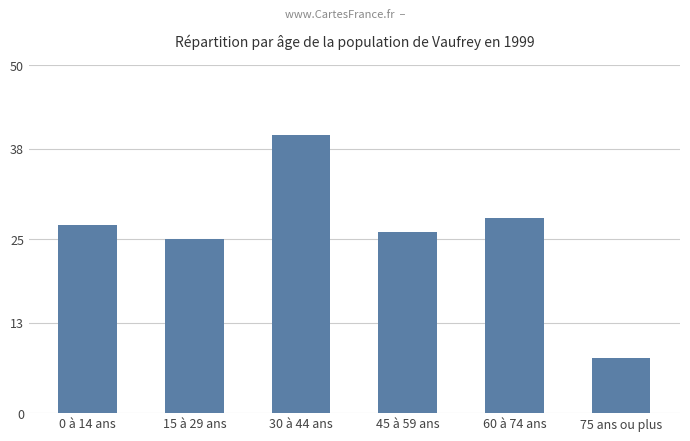

What is the sum of all values?

154